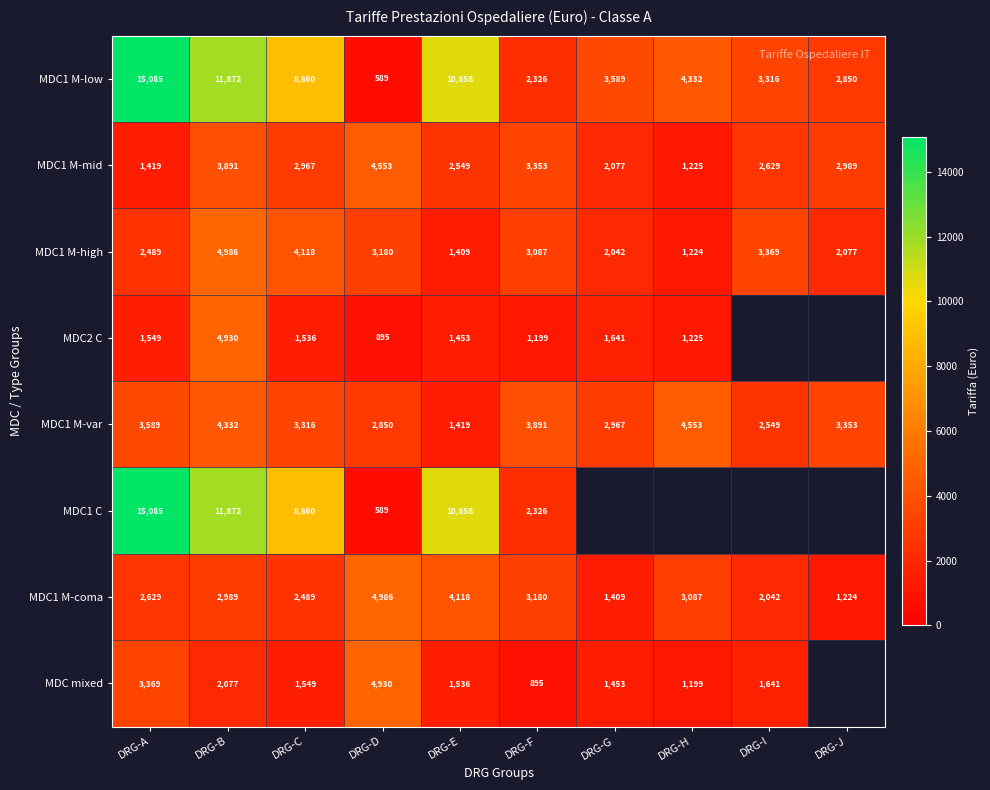

Which has a higher value, DRG-G or DRG-H?

DRG-H